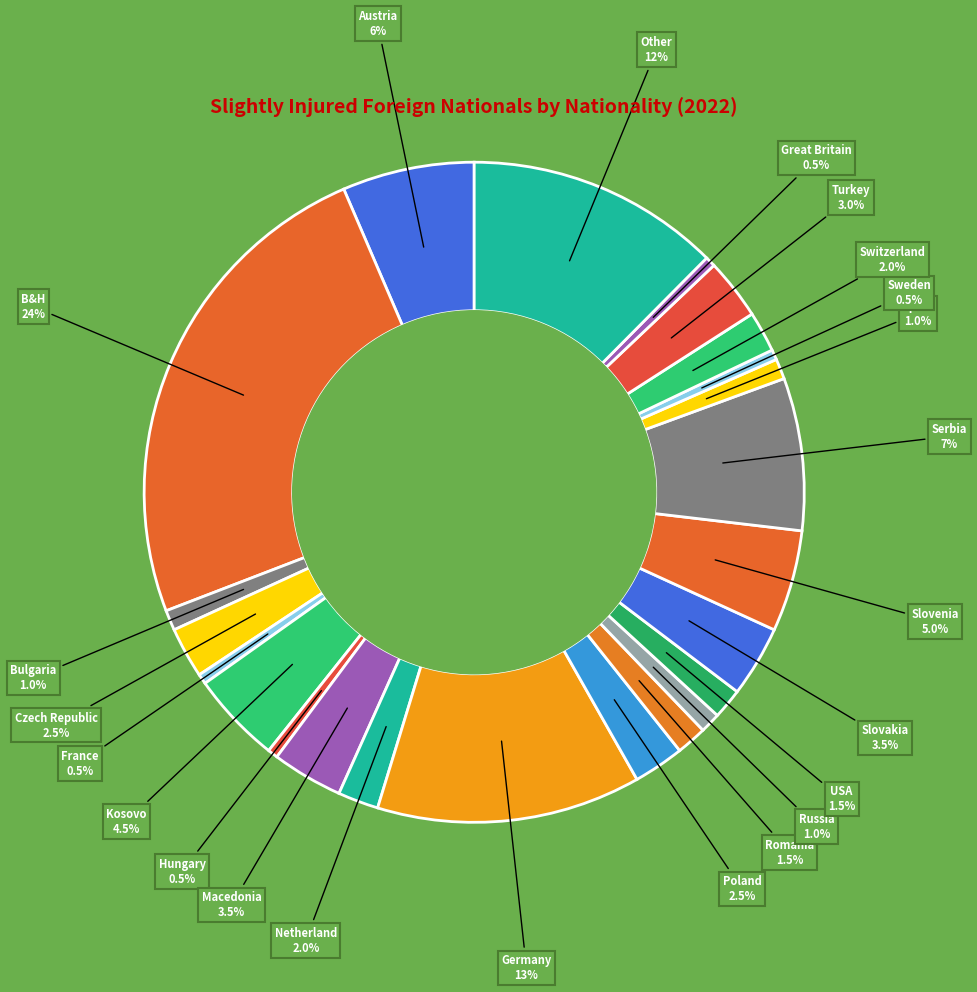

Count the number of slices in the pie.

23